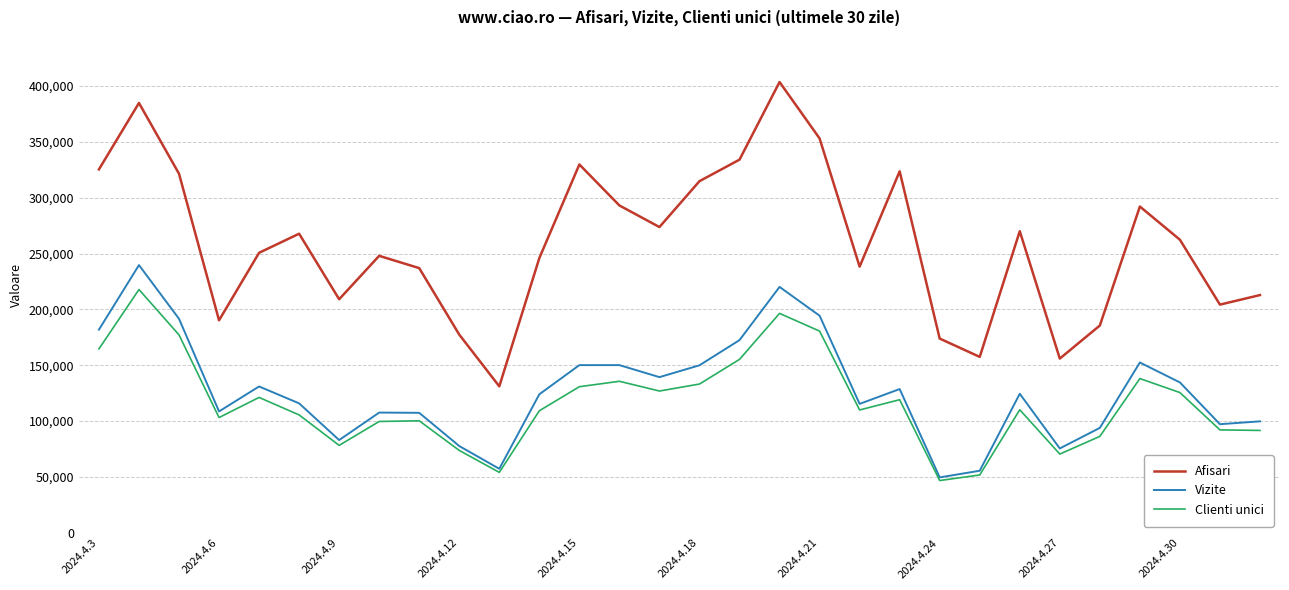

How many series are shown in this chart?

3